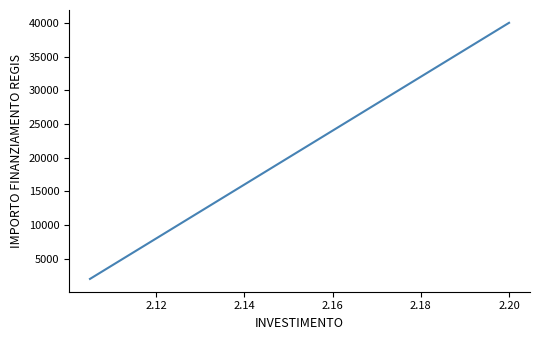

What is the difference between the maximum and minimum values?

38000